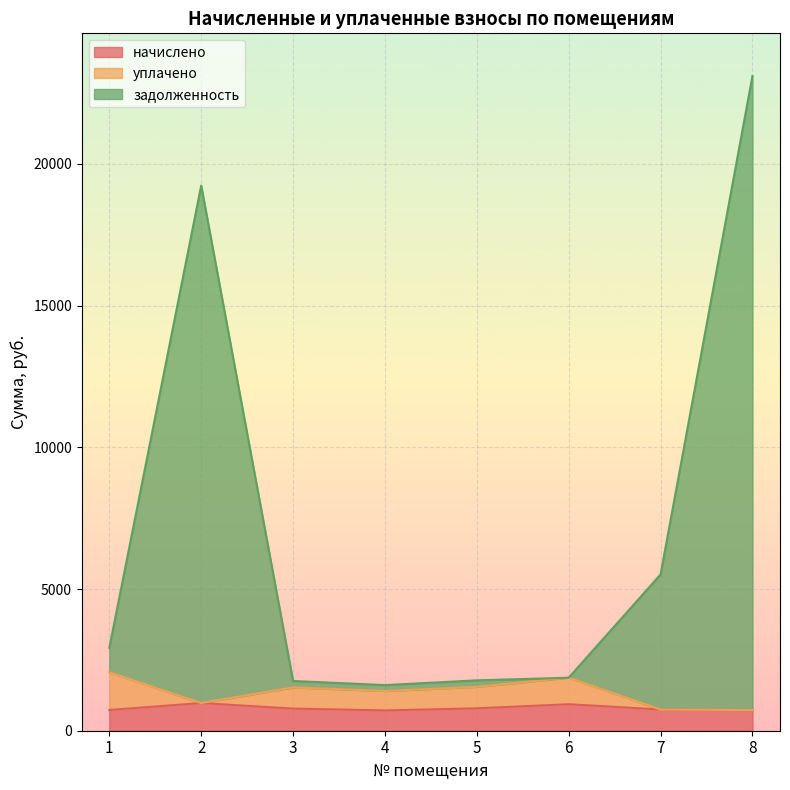

At which category is the sum across all series the highest?

8